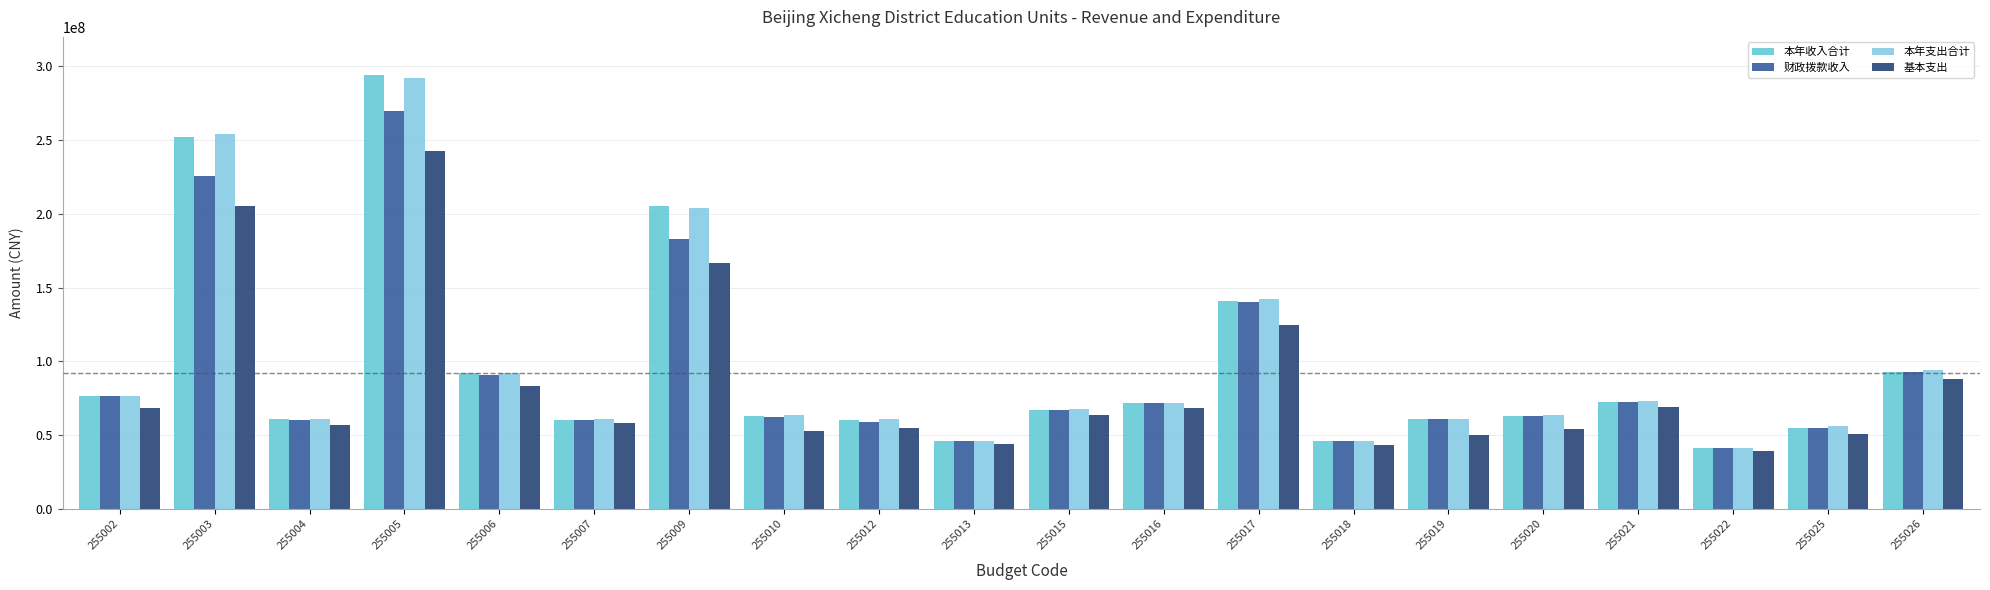

Between 255003 and 255026, which series saw the biggest shift?

本年支出合计